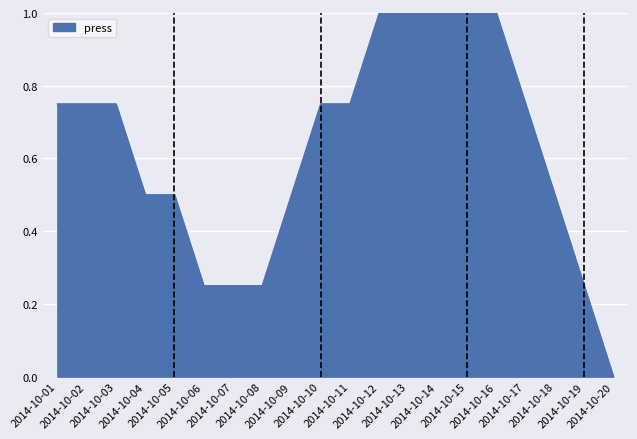

What is the maximum value shown in the chart?

1.0